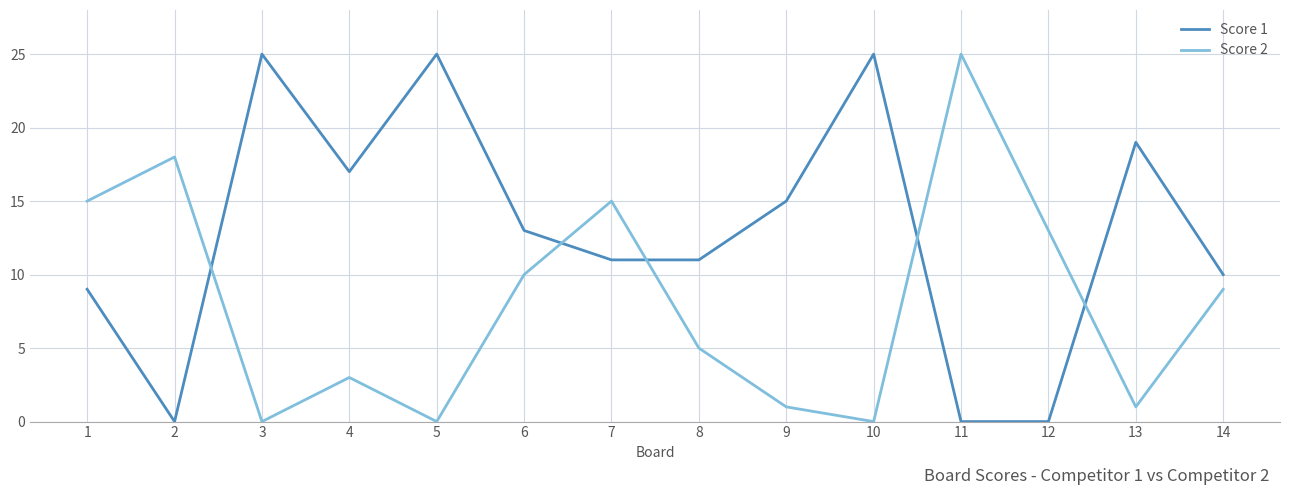

At which category is the sum across all series the highest?

7